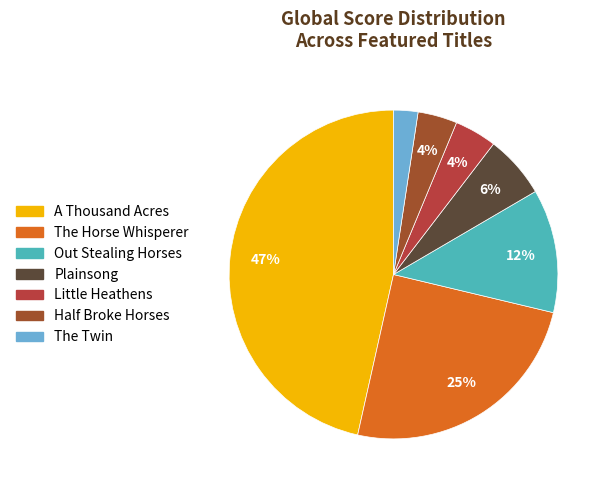

What is the smallest slice in the pie chart?

The Twin